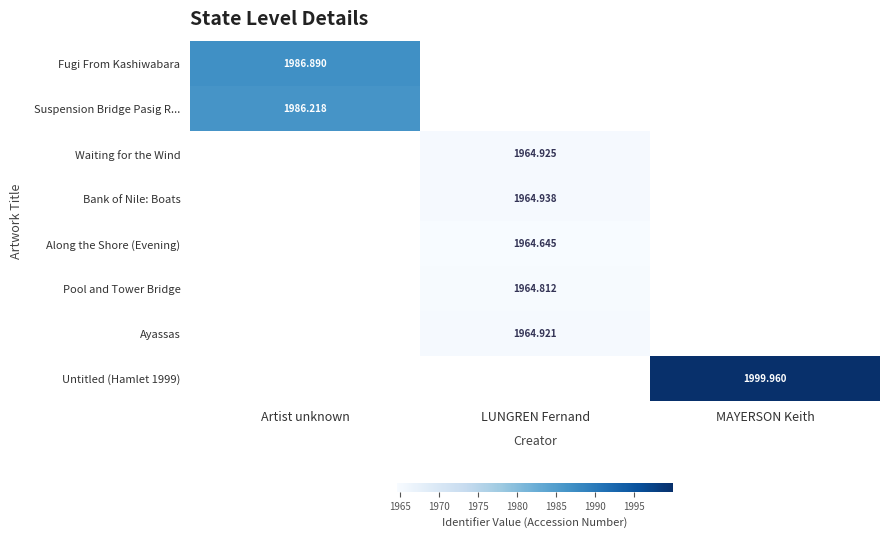

What is the smallest value displayed?

1964.6